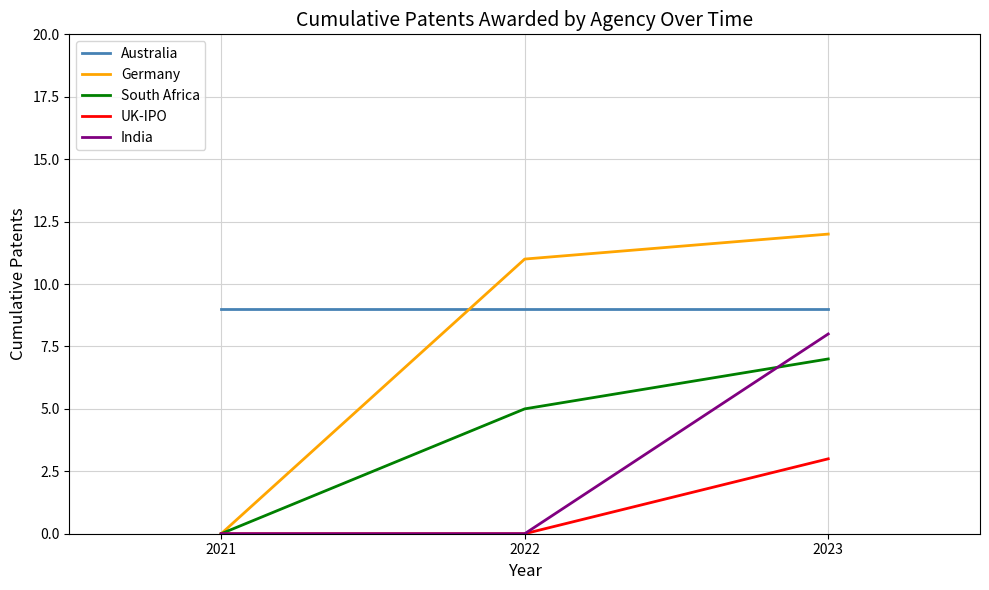

Which series has the largest total across all categories?

Australia